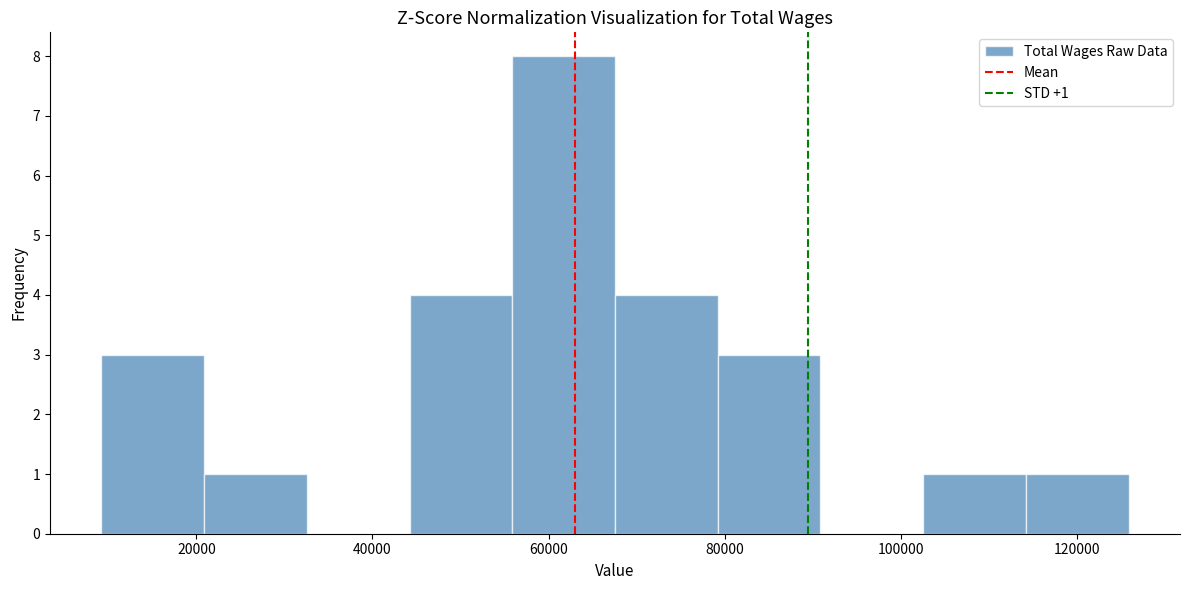

Which range on the x-axis has the tallest bar?

56000 to 68000